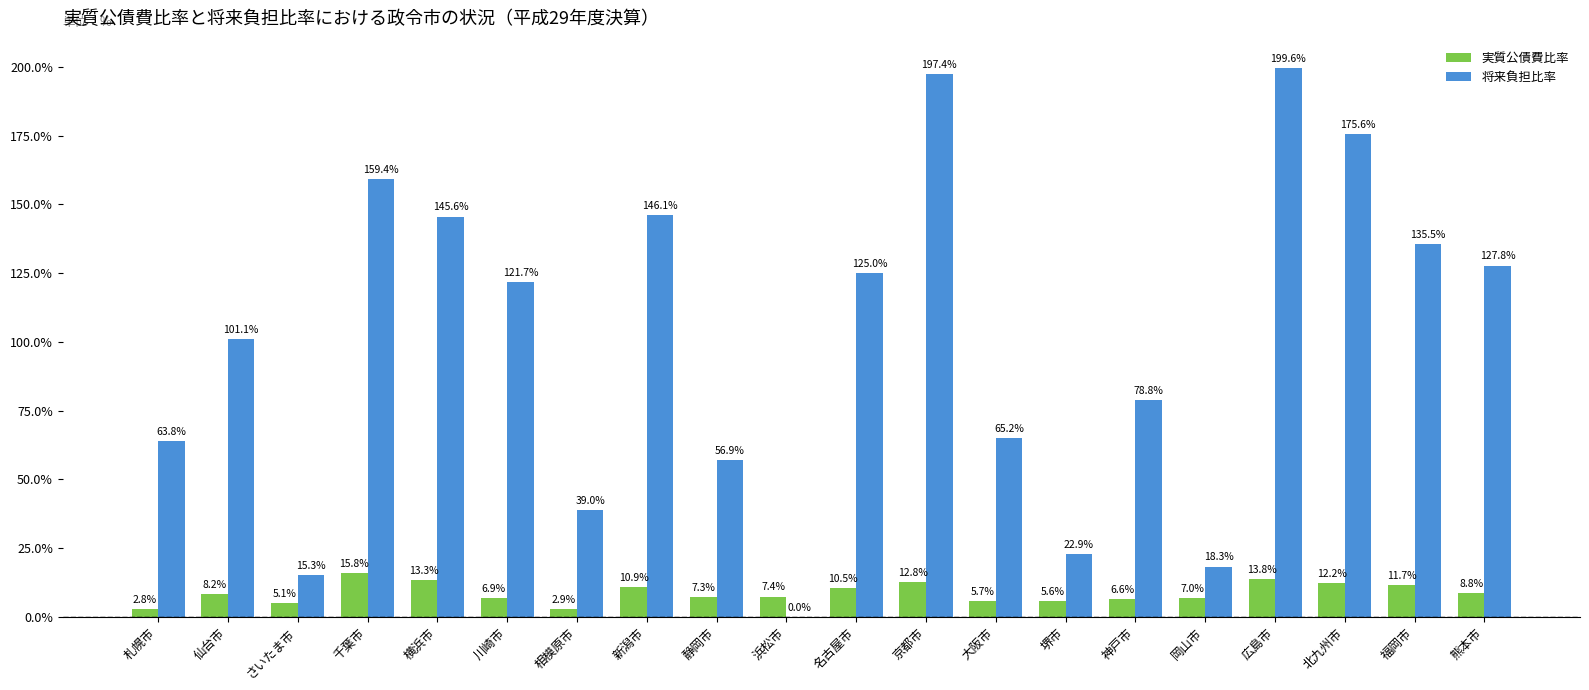

Read the 将来負担比率 value at 新潟市.

146.1